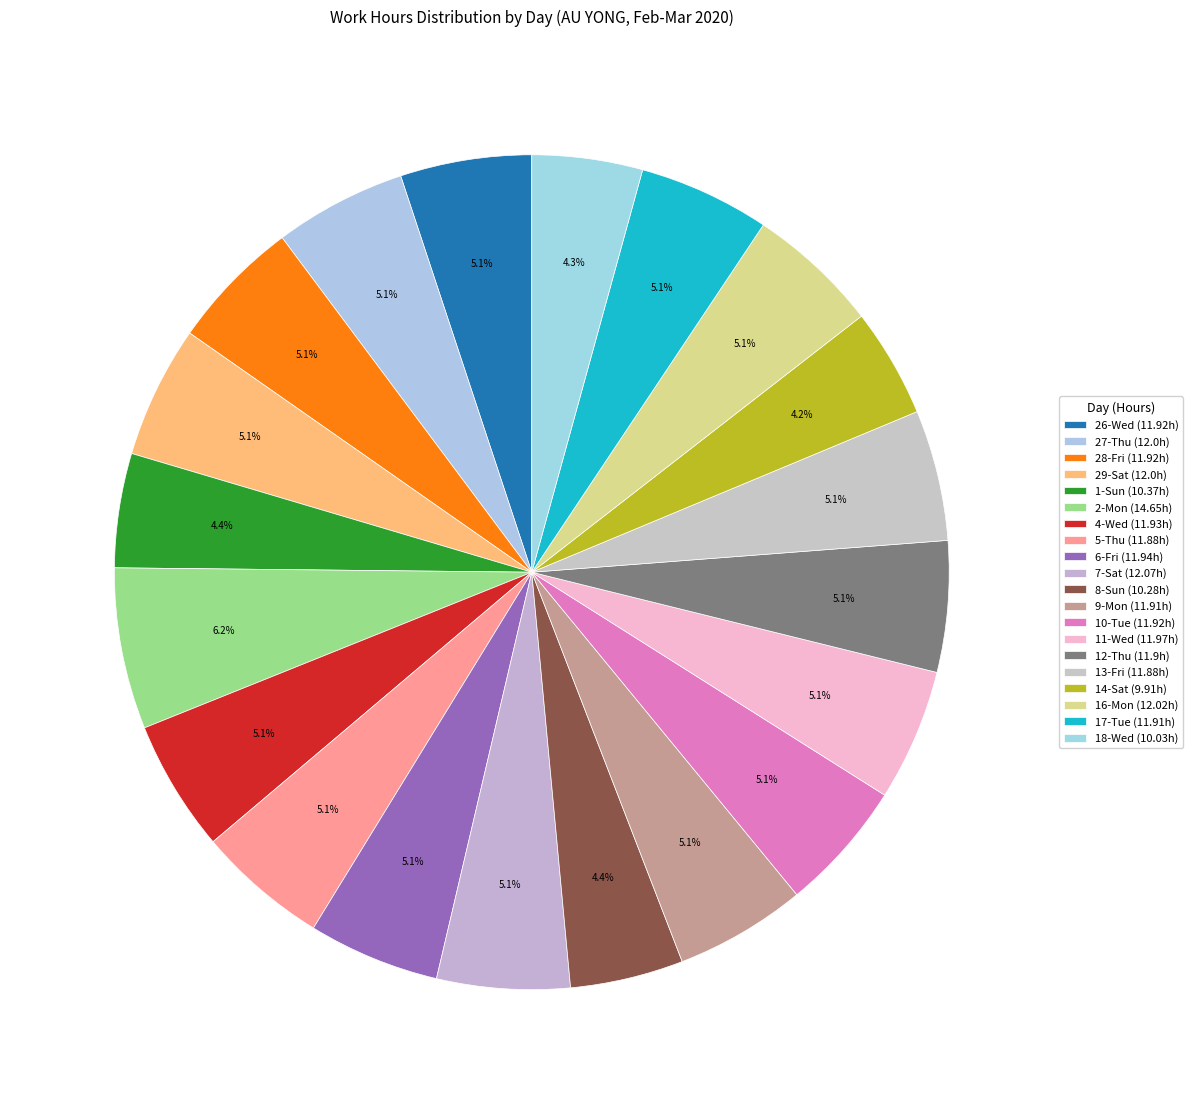

What is the largest slice in the pie chart?

2-Mon